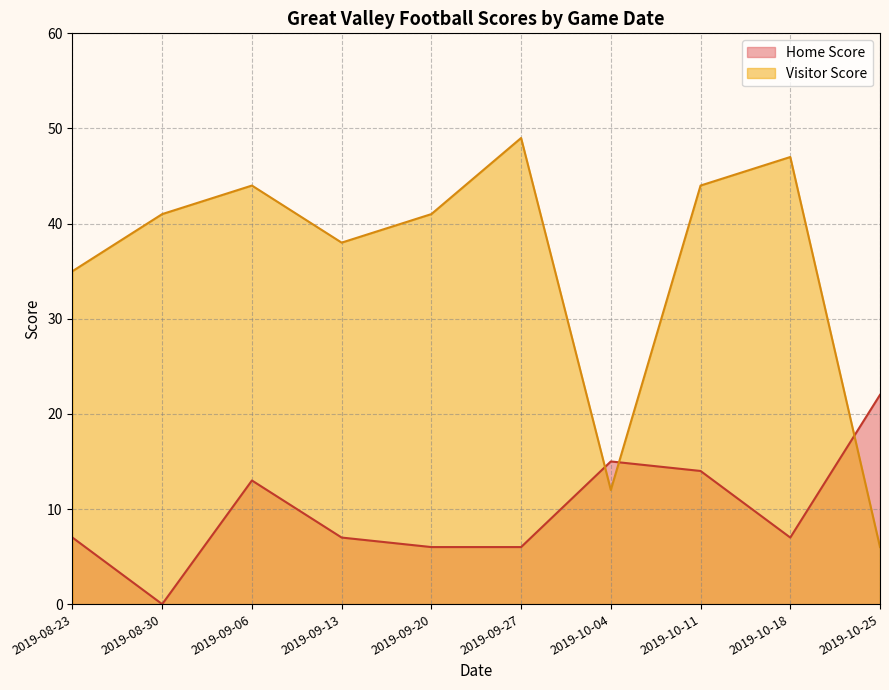

How many times do Visitor Score and Home Score cross each other?

3